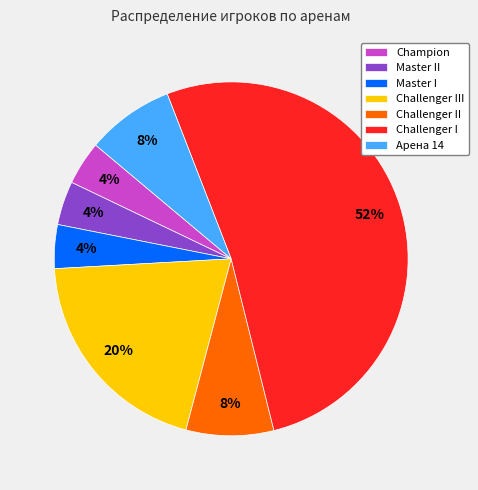

Which category has the biggest portion of the pie?

Challenger I